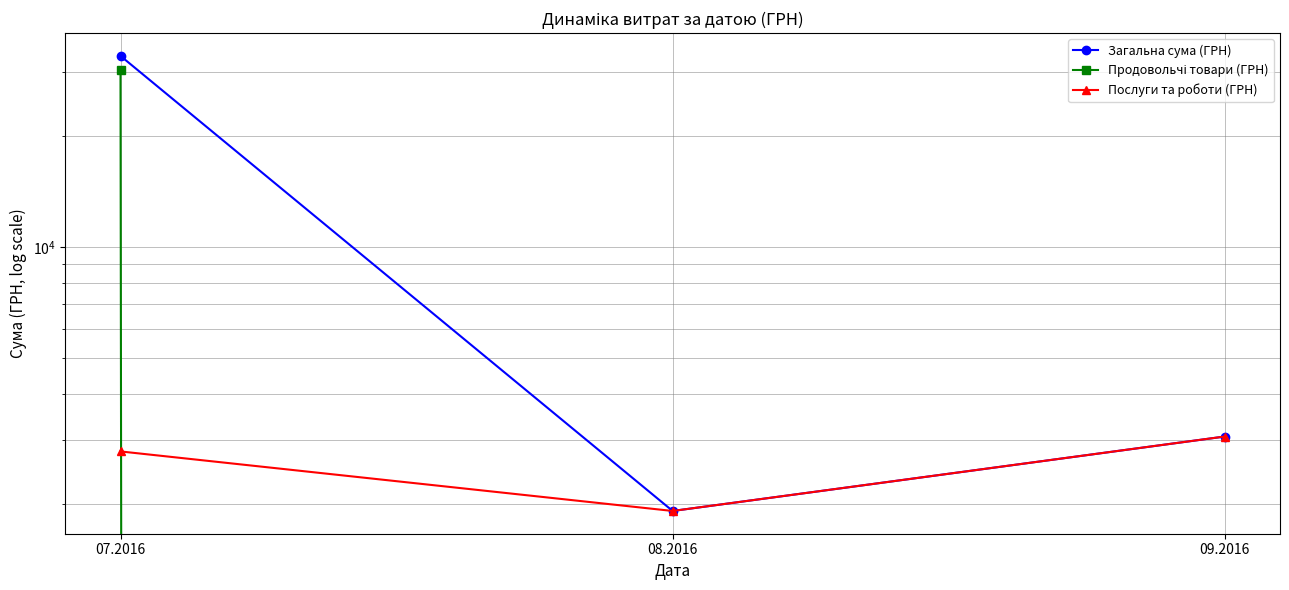

What are all the series names shown in the legend?

Загальна сума (ГРН), Продовольчі товари (ГРН), Послуги та роботи (ГРН)